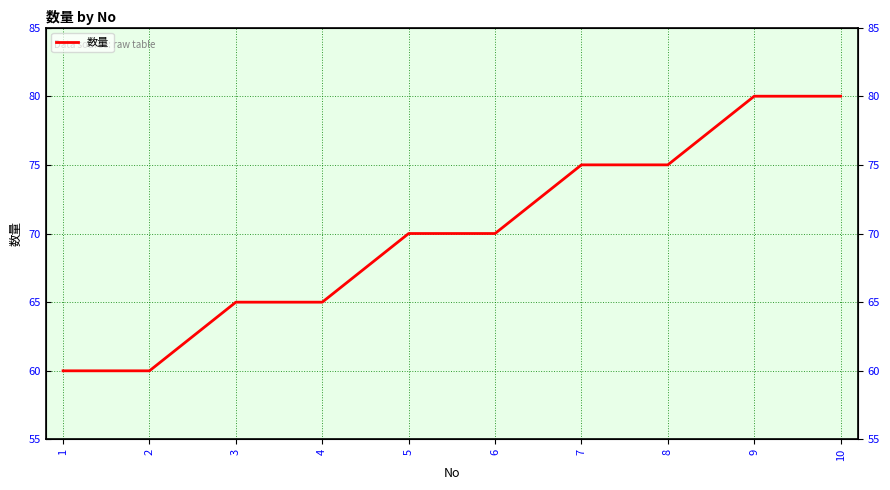

Does the chart have visible grid lines?

Yes